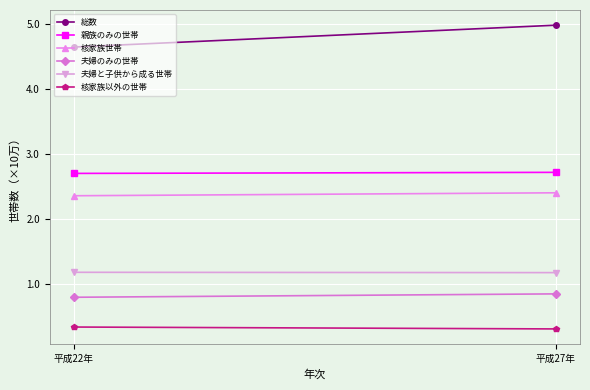

Count the number of categories in the chart.

2